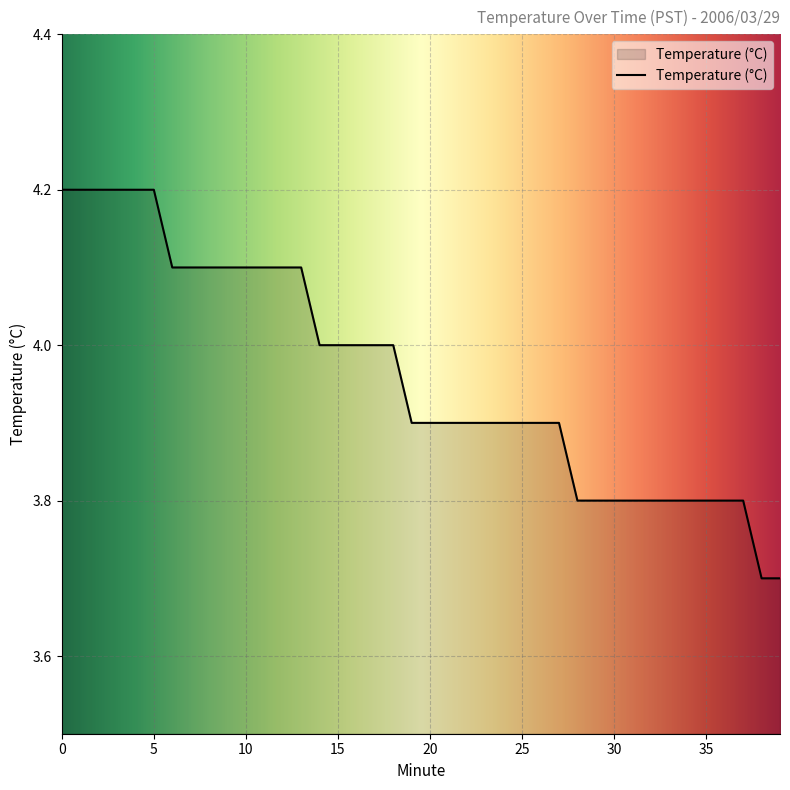

What is the difference between the maximum and minimum values?

0.5